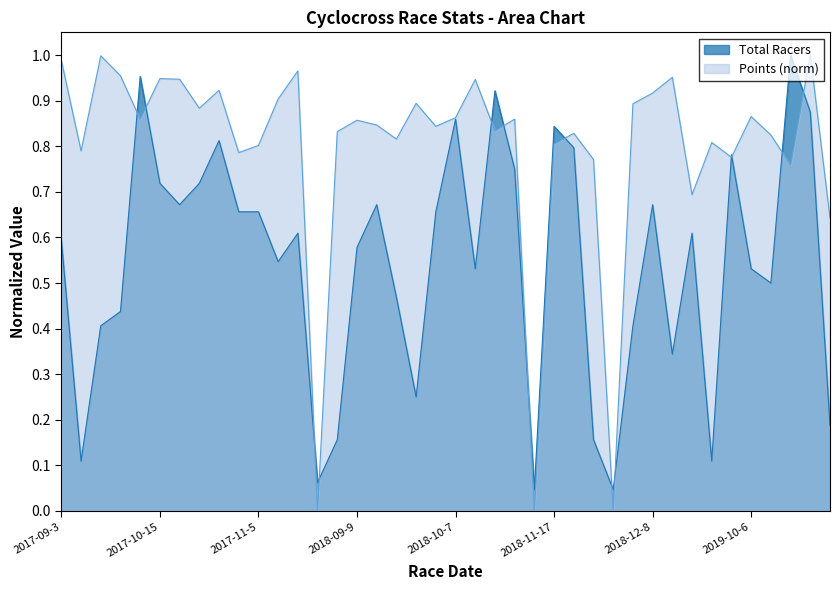

The value of Total Racers at 2017-09-17 is 0.4. True or false?

True